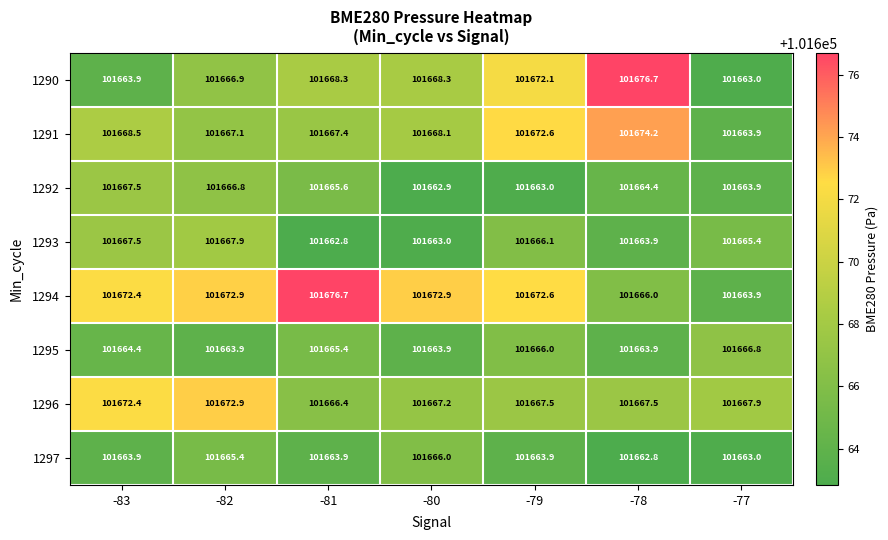

What is the difference between the second highest and minimum values in the 1294 series?

9.0